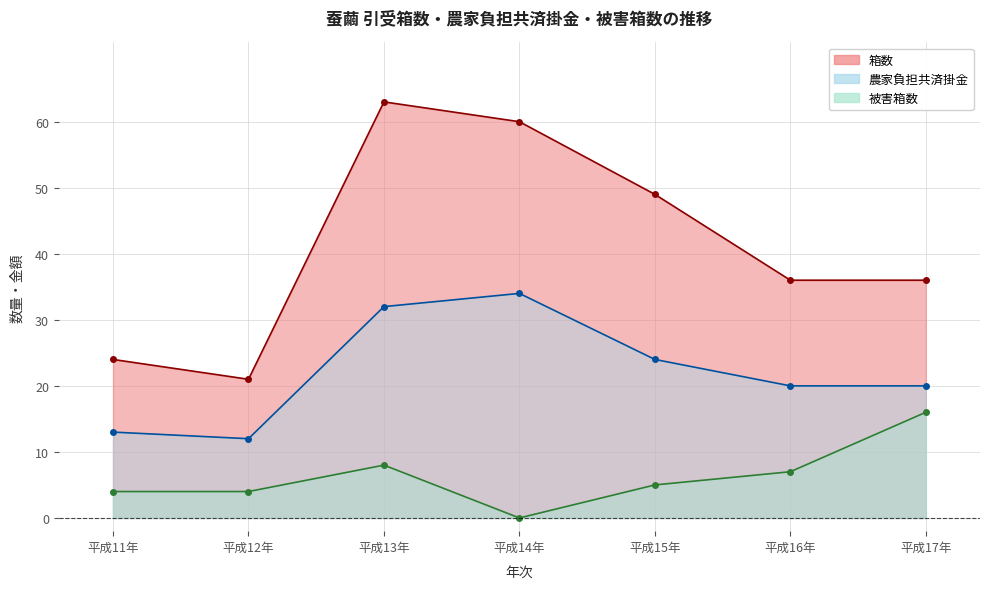

In 箱数, how many points are higher than both neighbors (excluding endpoints)?

1